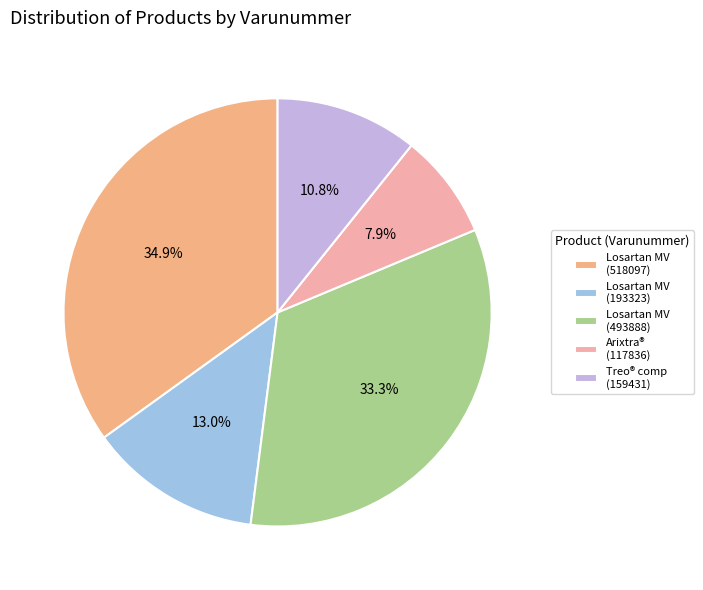

What is the smallest slice in the pie chart?

Arixtra® (117836)